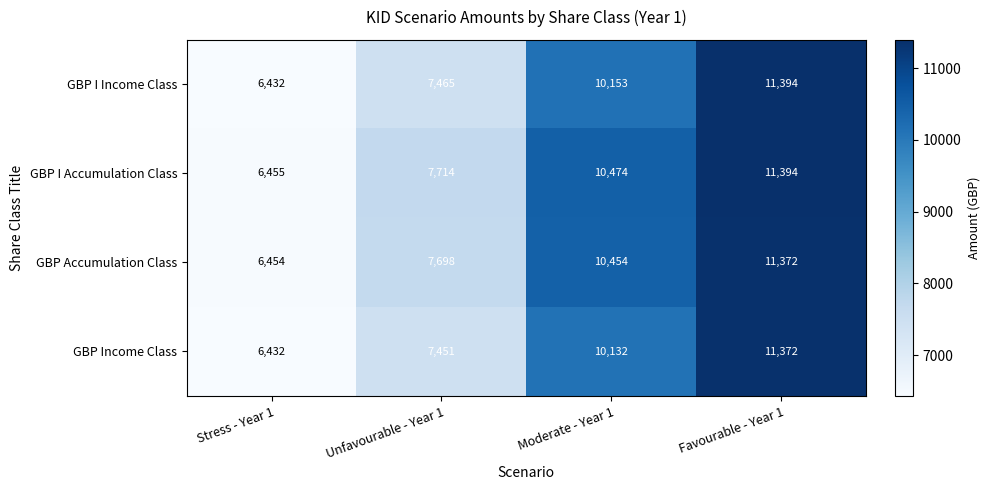

What value does the GBP I Income Class series have at Stress - Year 1, to the nearest 10?

6430